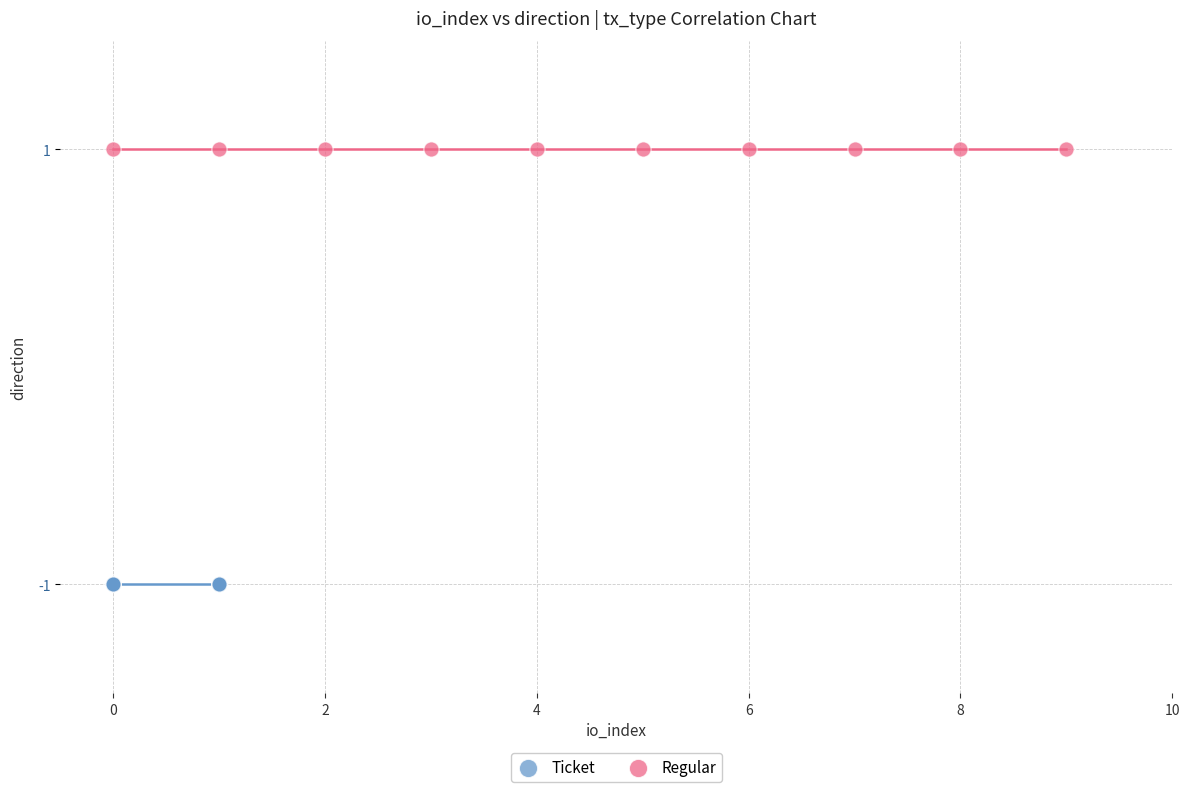

Which series contains the highest Y value?

Regular